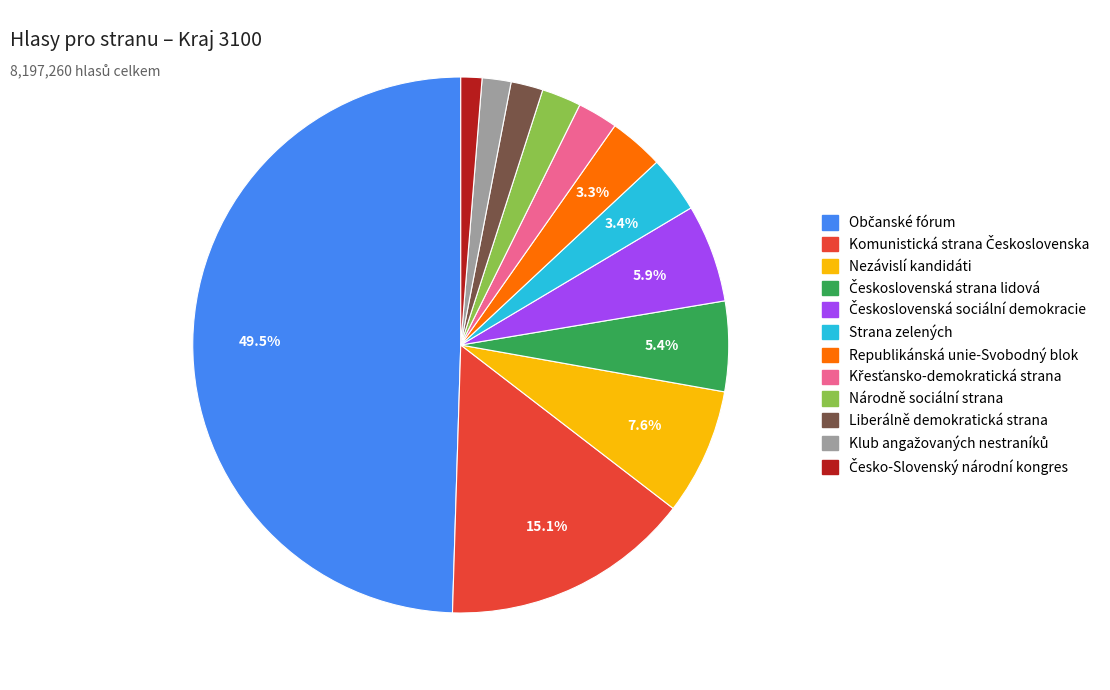

Does Liberálně demokratická strana account for over 50% of the chart?

No